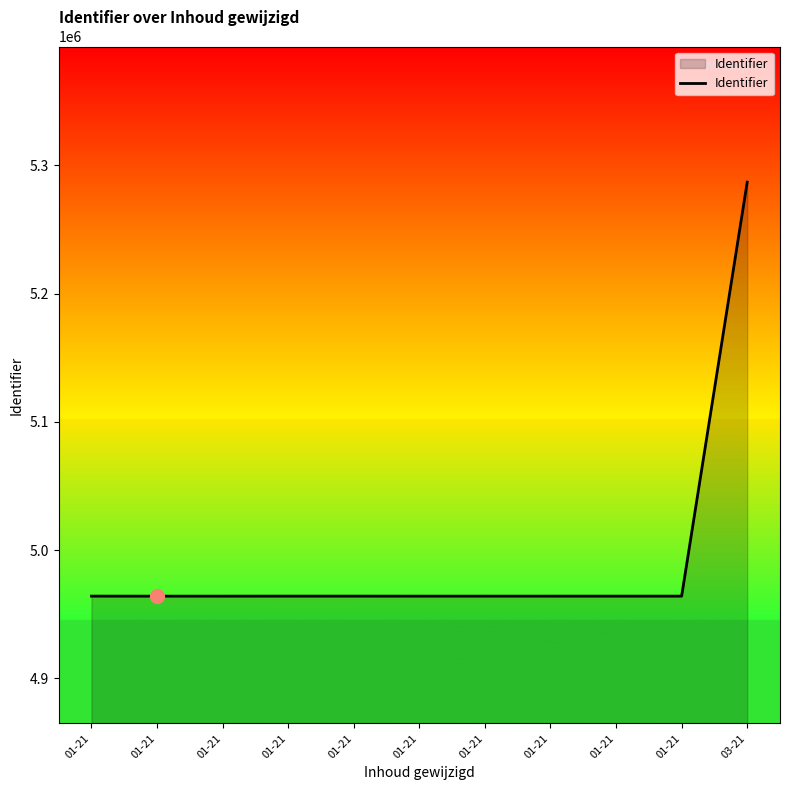

What is the difference between the maximum and second lowest values?

322790